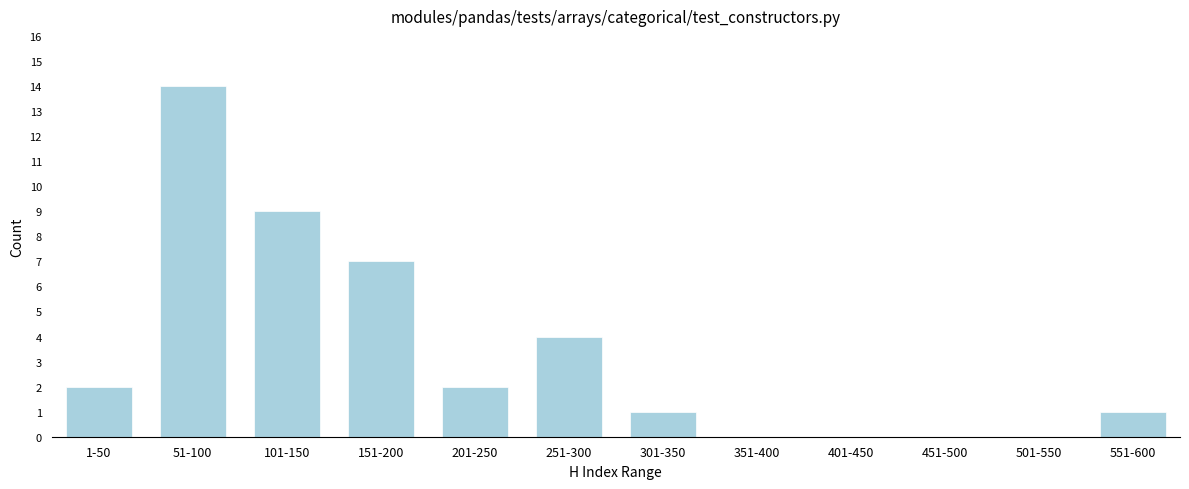

Reading left to right, extract all data points from this chart.

1-50=2	51-100=14	101-150=9	151-200=7	201-250=2	251-300=4	301-350=1	351-400=0	401-450=0	451-500=0	501-550=0	551-600=1